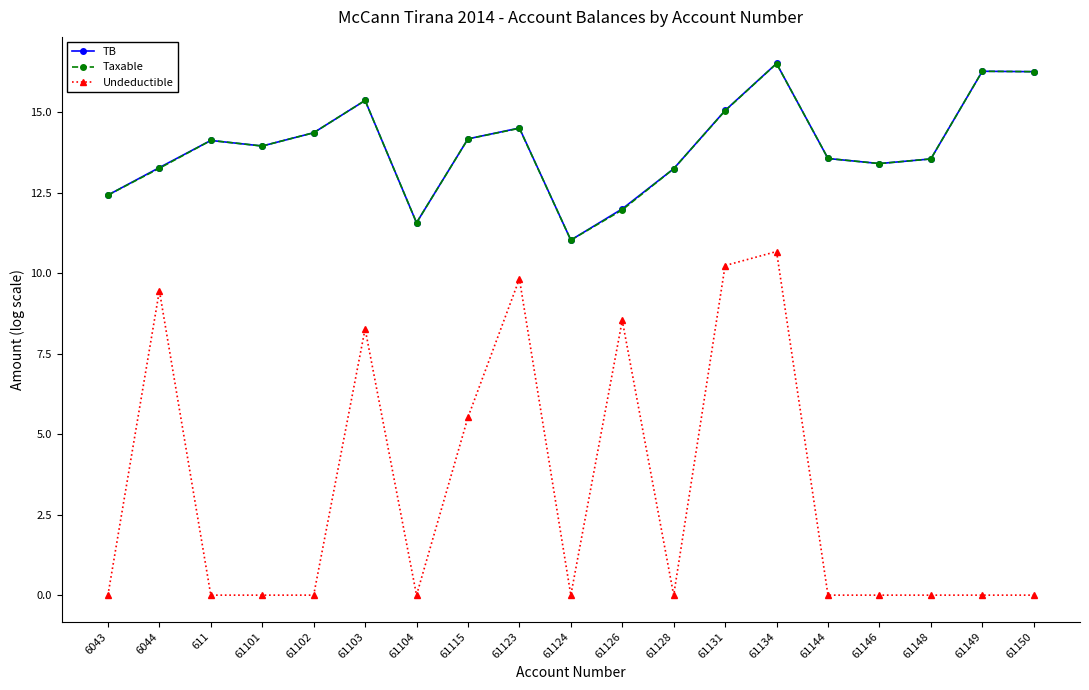

True or false: Undeductible and TB cross at least once.

False